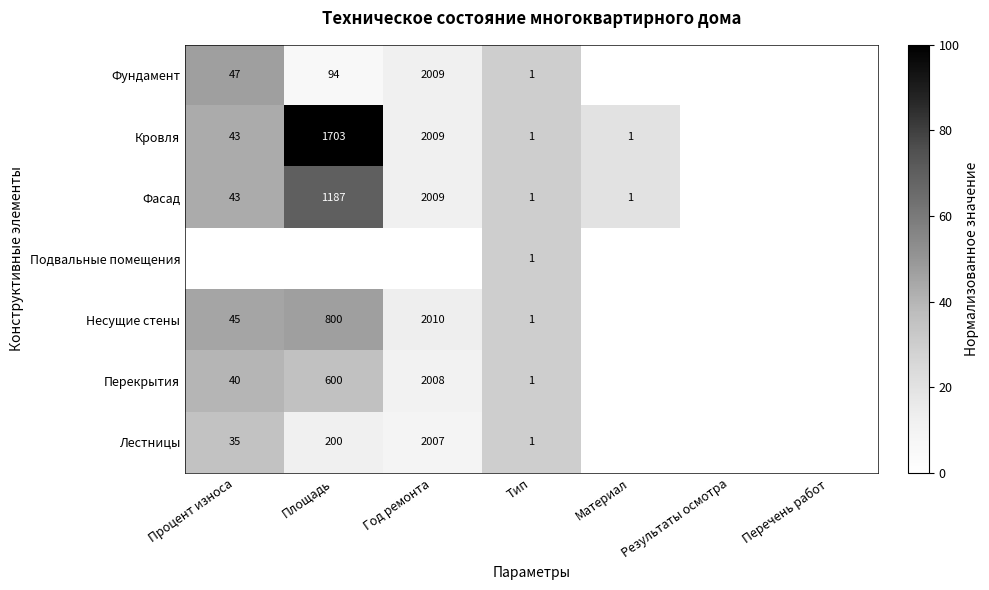

Is the value of Лестницы at Тип greater than the value of Фундамент at Площадь?

No